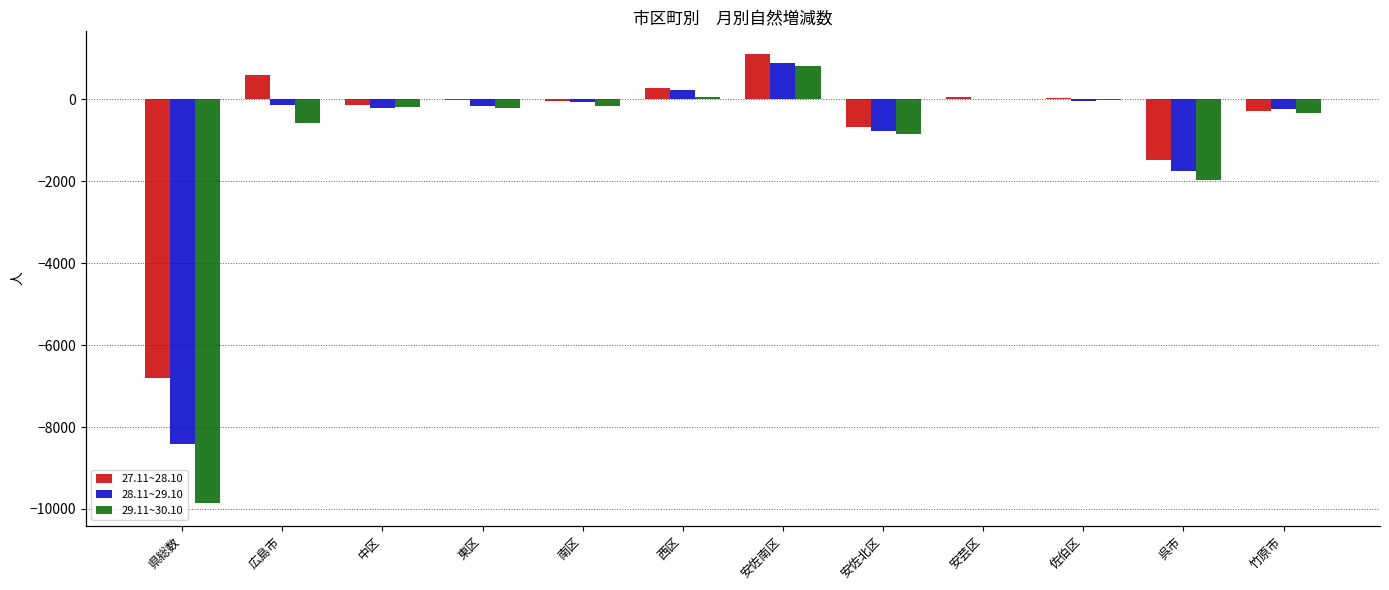

How many values in 28.11~29.10 are above zero?

3